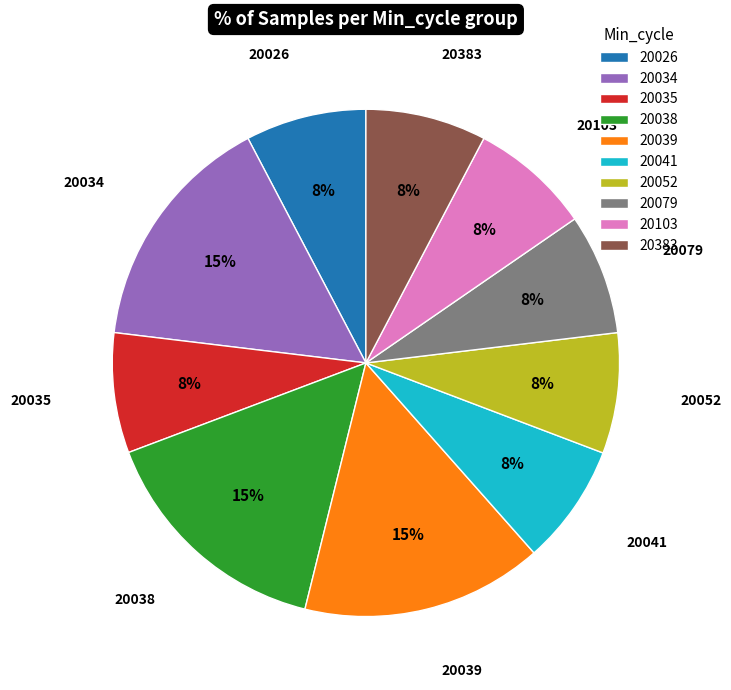

What percentage is the 20383 slice, to the nearest percent?

8%